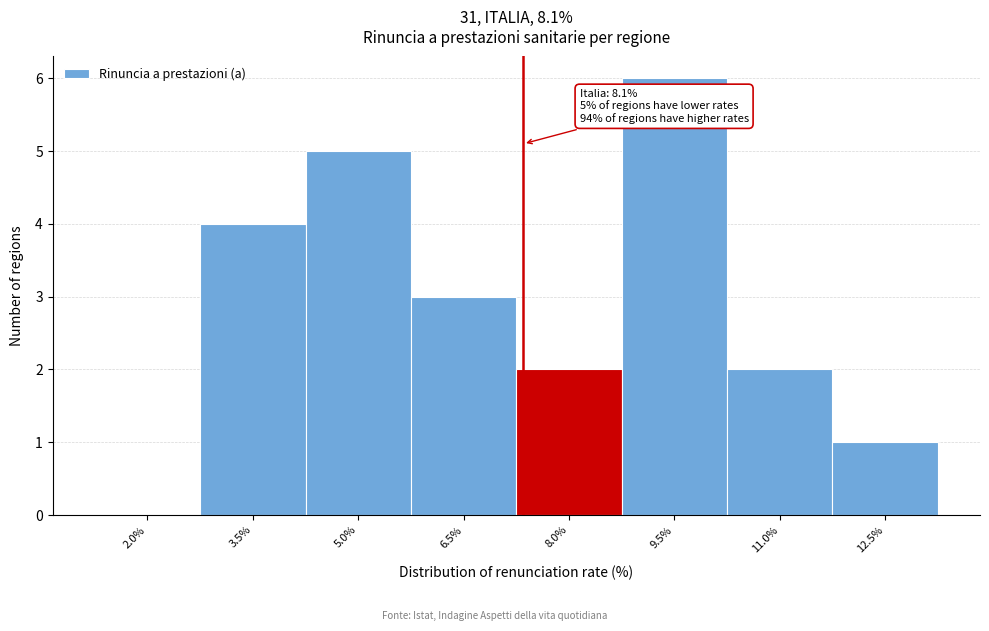

Reading left to right, what are all the values shown in this chart?

2.0%=0	3.5%=4	5.0%=5	6.5%=3	8.0%=2	9.5%=6	11.0%=2	12.5%=1